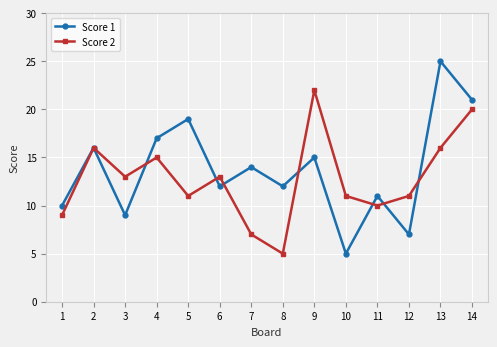

At 12, list the series in order from largest to smallest.

Score 2, Score 1